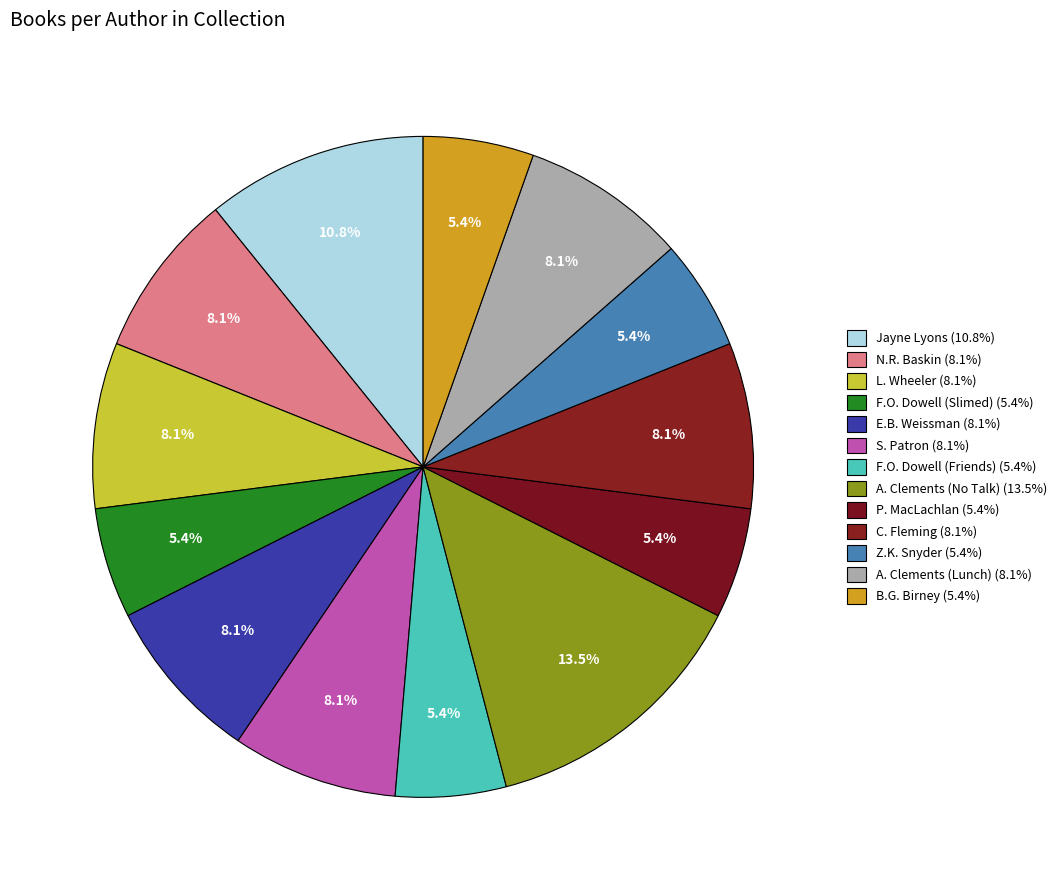

Is there a majority slice in this chart?

No